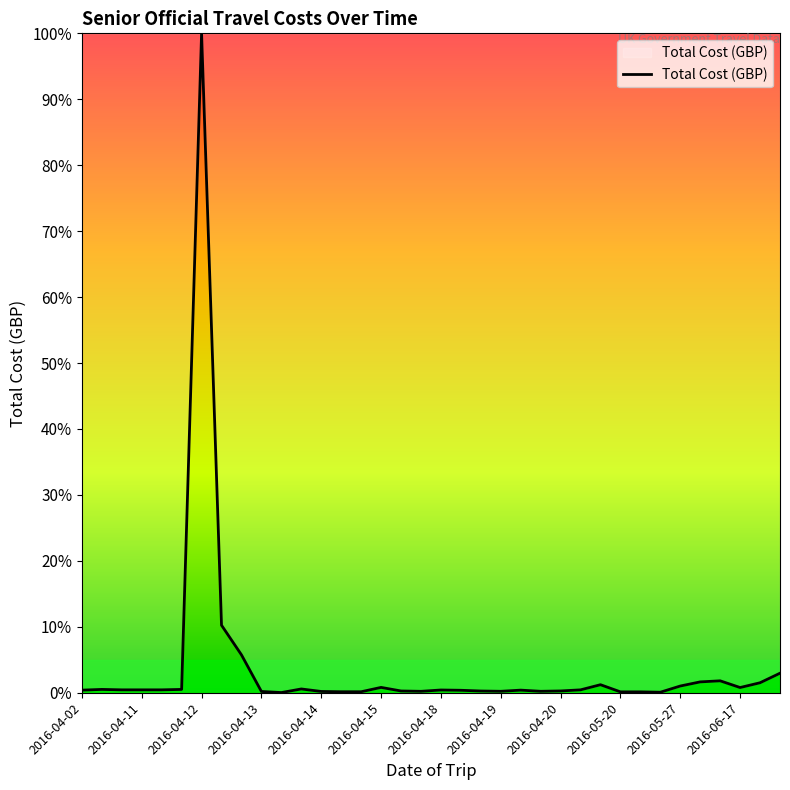

What is the maximum value shown in the chart?

100.0